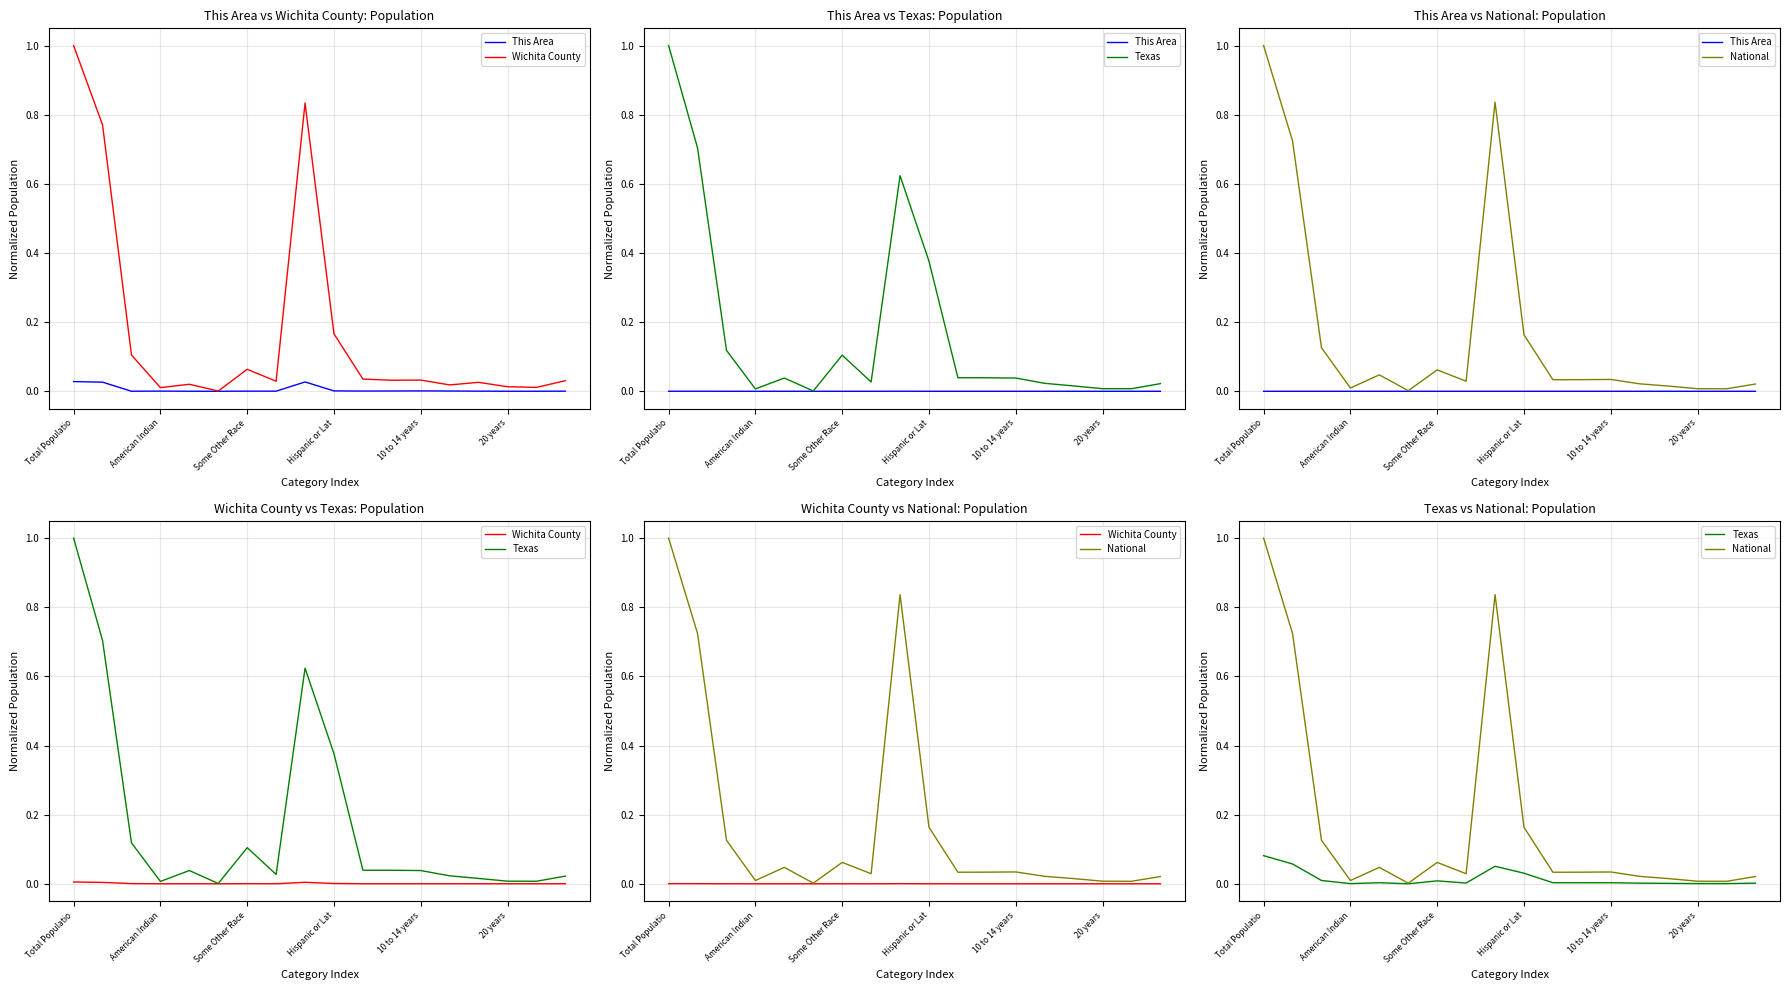

At which label is This Area closest to 0?

20 years